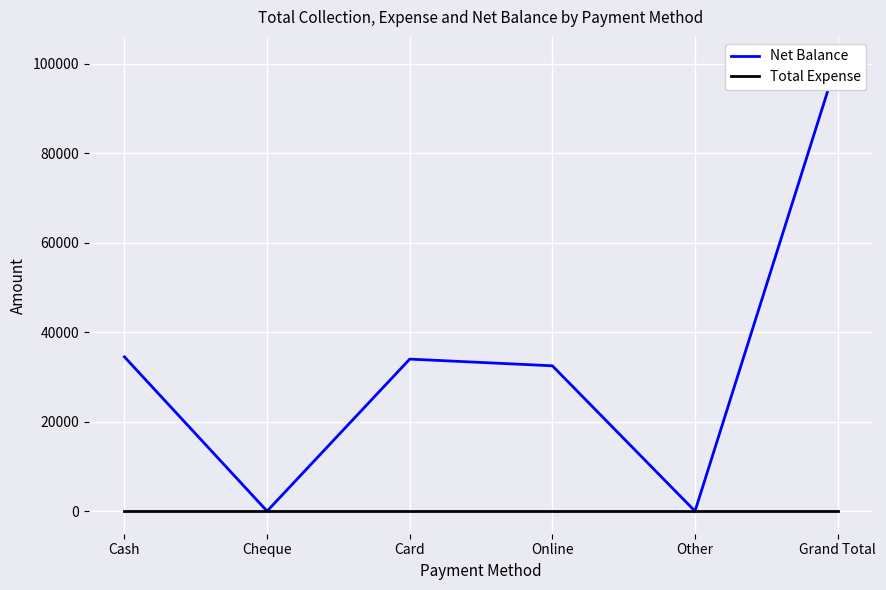

How many data points does each series have?

6